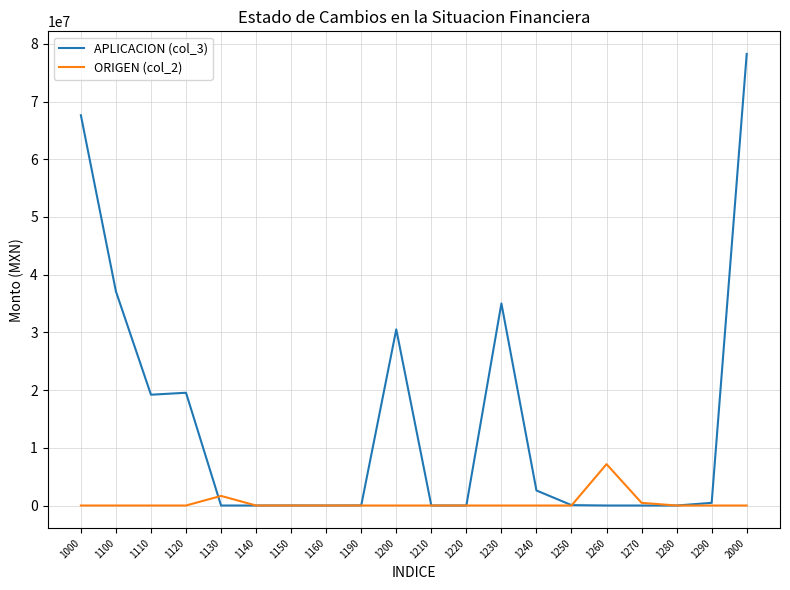

At which category is the sum across all series the highest?

2000